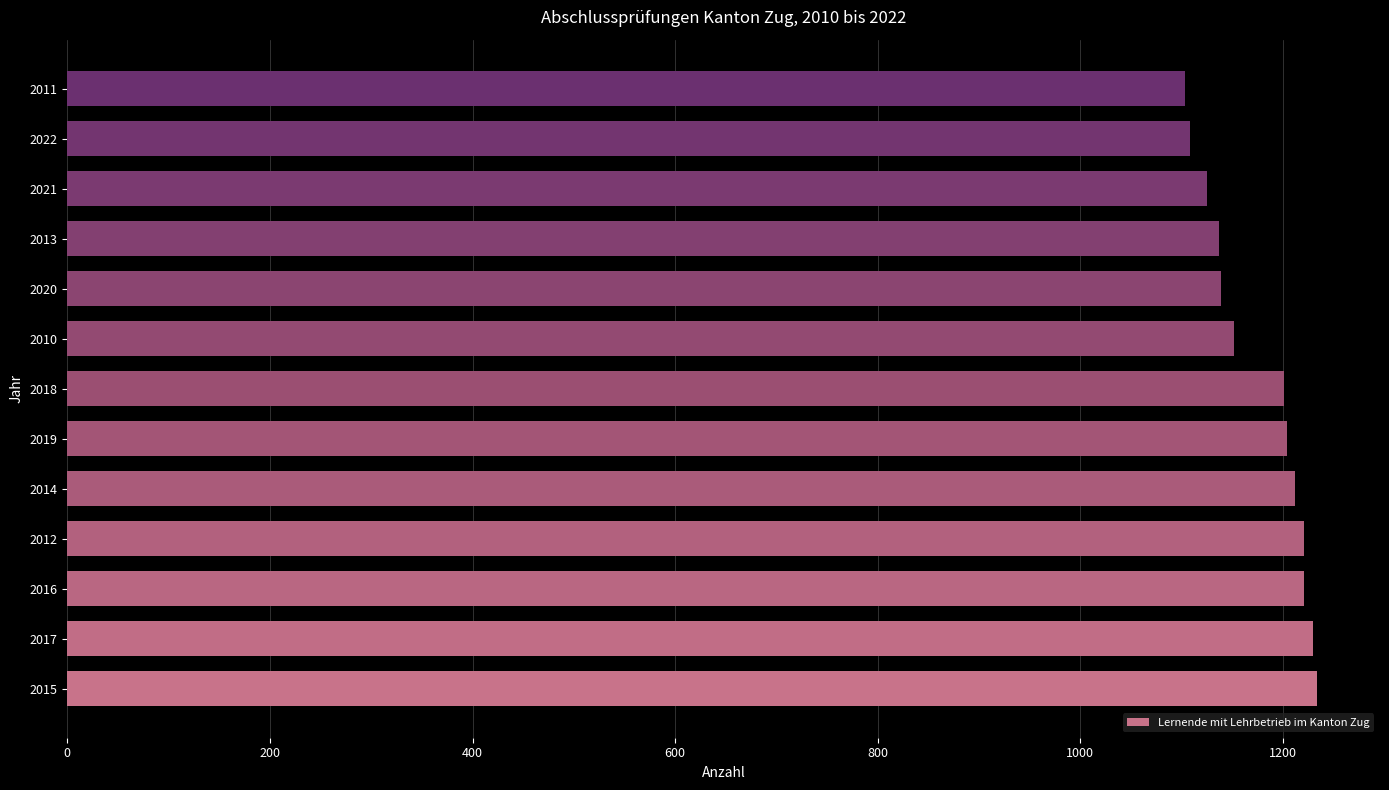

What is the change in value from 2018 to 2010?

-49